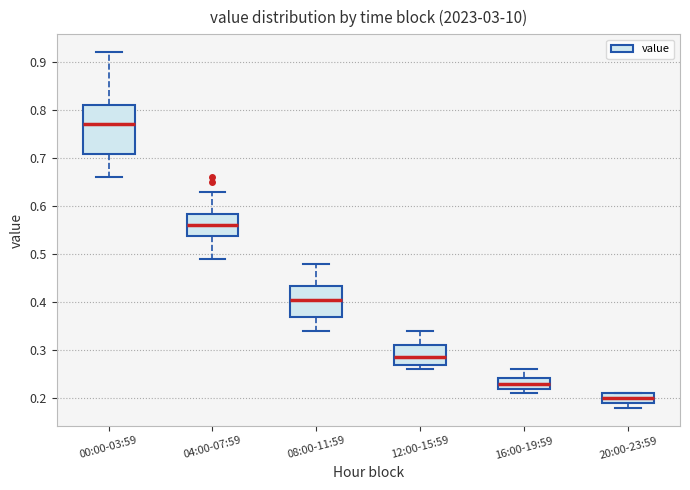

Reading left to right, transcribe this box plot: for each box, give where its median line is, the range the box spans, and where its two whiskers end, as read against the y-axis. The values are not printed on the chart, so give them approximately, as read against the axis.

00:00-03:59: median 0.77, box 0.71 to 0.81, whiskers 0.66 to 0.92
04:00-07:59: median 0.56, box 0.54 to 0.58, whiskers 0.49 to 0.63
08:00-11:59: median 0.41, box 0.37 to 0.43, whiskers 0.34 to 0.48
12:00-15:59: median 0.29, box 0.27 to 0.31, whiskers 0.26 to 0.34
16:00-19:59: median 0.23, box 0.22 to 0.24, whiskers 0.21 to 0.26
20:00-23:59: median 0.20, box 0.19 to 0.21, whiskers 0.18 to 0.21